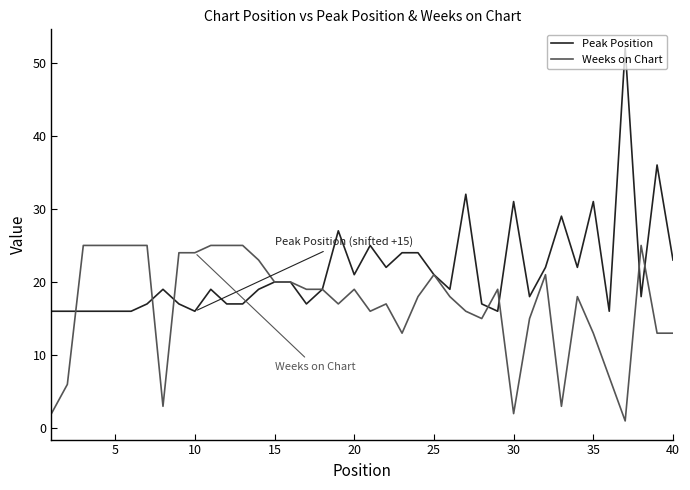

Reading left to right, extract all data points from this chart.

Peak Position: 16	16	16	16	16	16	17	19	17	16	19	17	17	19	20	20	17	19	27	21	25	22	24	24	21	19	32	17	16	31	18	22	29	22	31	16	52	18	36	23
Weeks on Chart: 2	6	25	25	25	25	25	3	24	24	25	25	25	23	20	20	19	19	17	19	16	17	13	18	21	18	16	15	19	2	15	21	3	18	13	7	1	25	13	13